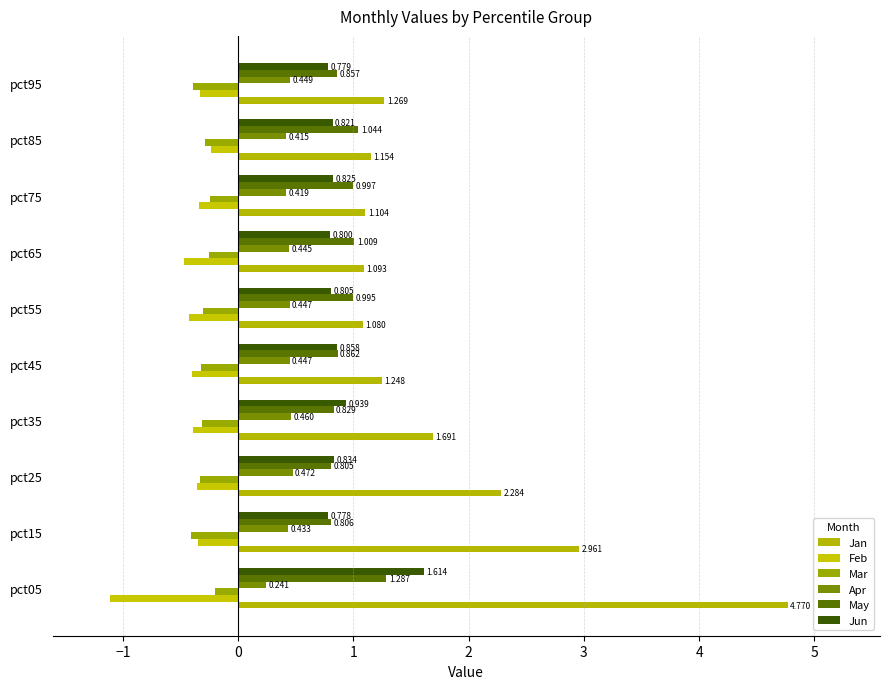

At which category is the sum across all series the highest?

pct05